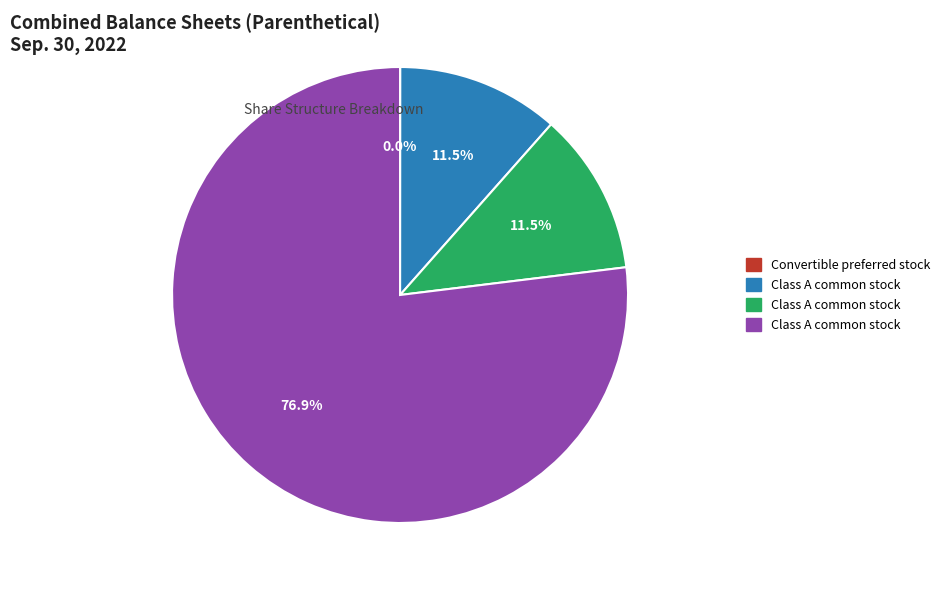

To the nearest percent, what is the difference between the largest and smallest slice percentages?

77%